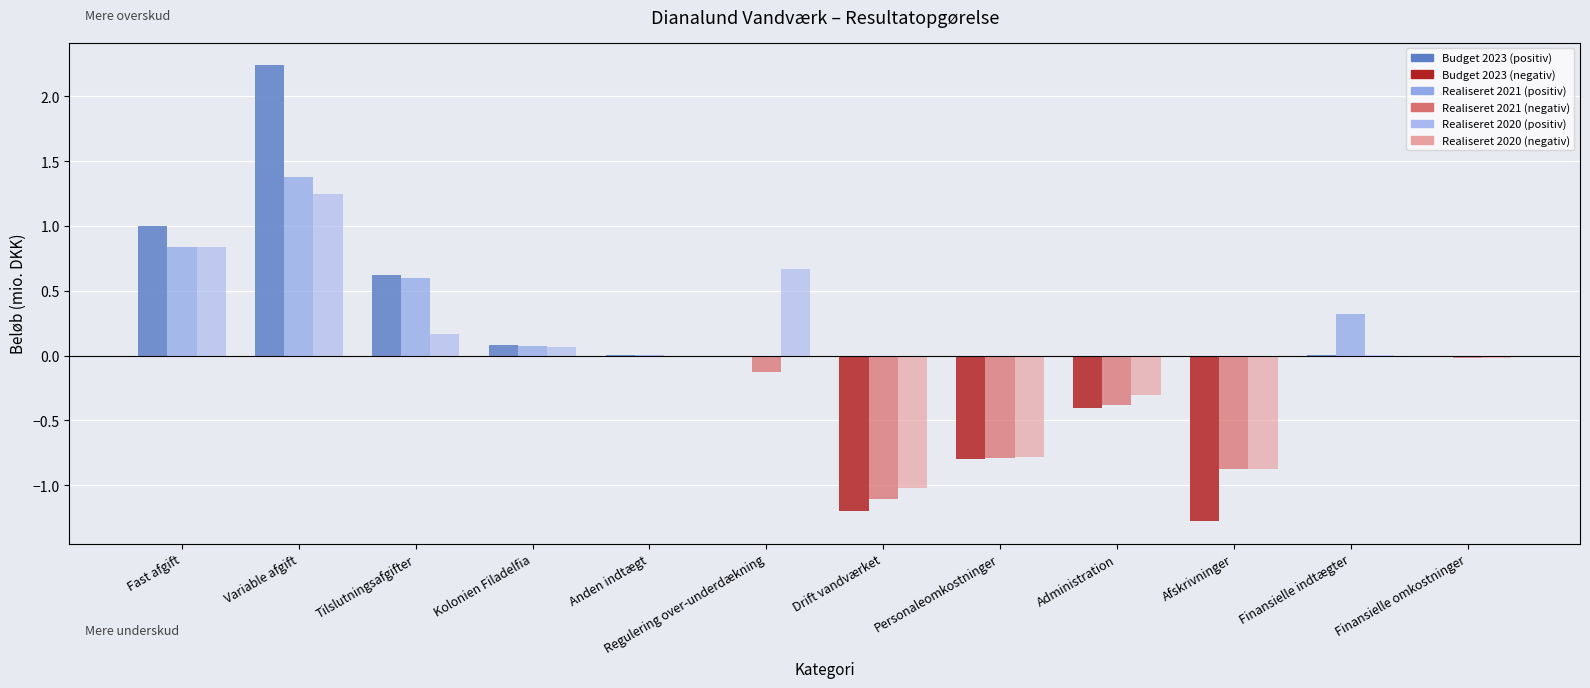

Is it true that Budget 2023 equals 0.3 at Fast afgift?

False